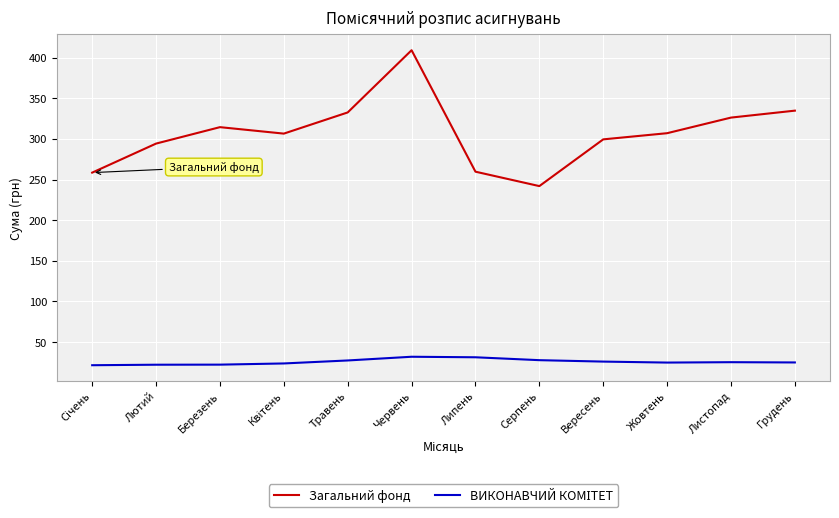

Between Липень and Листопад, which series saw the biggest shift?

Загальний фонд